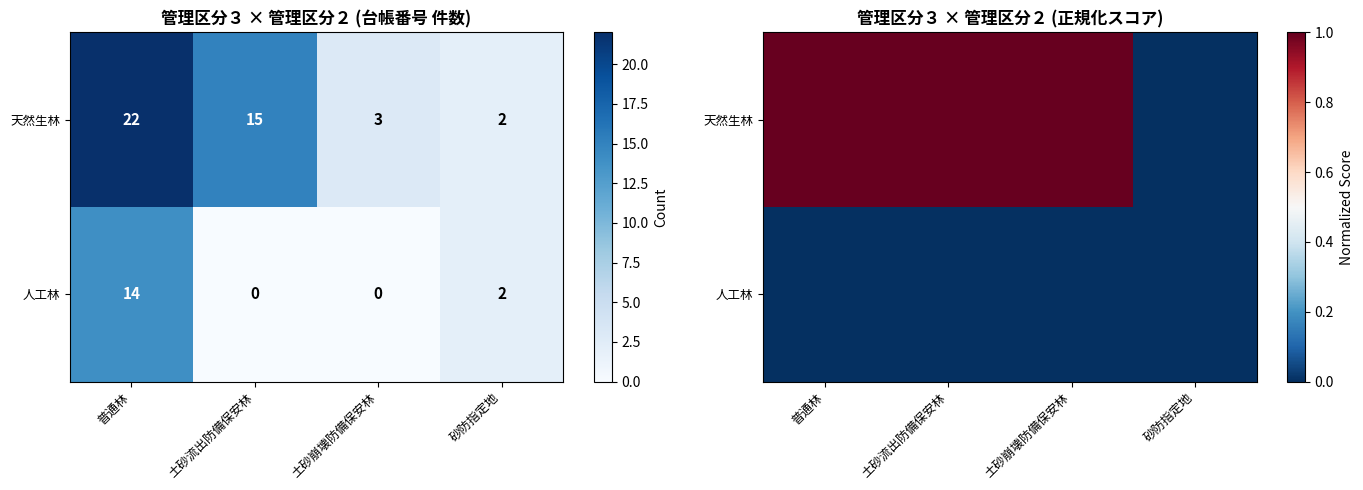

What is the difference between the maximum and minimum values in the 天然生林 series?

1